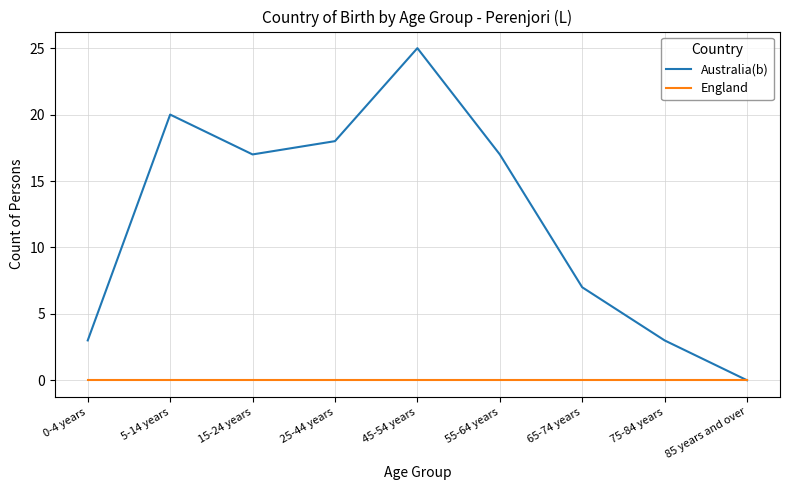

Which series has the largest total across all categories?

Australia(b)